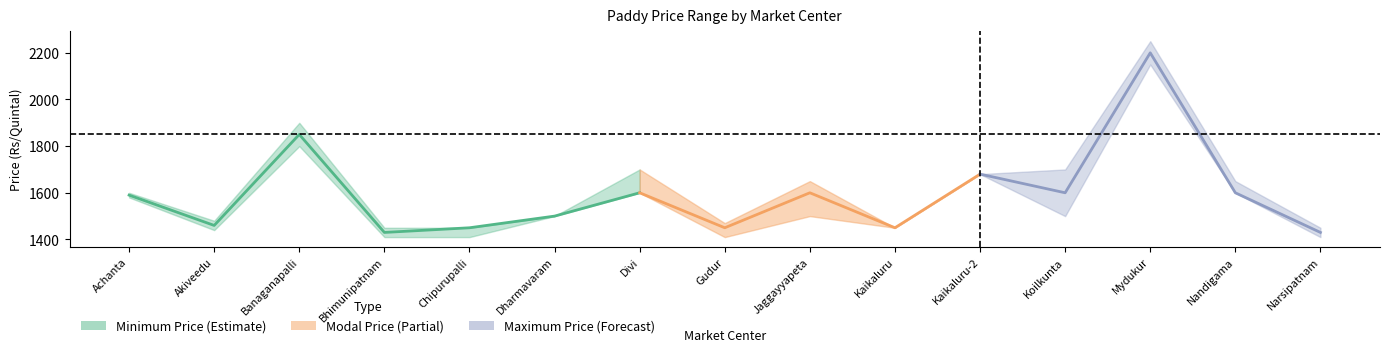

How many interior local valleys (lower than both neighbors) does the data have?

2